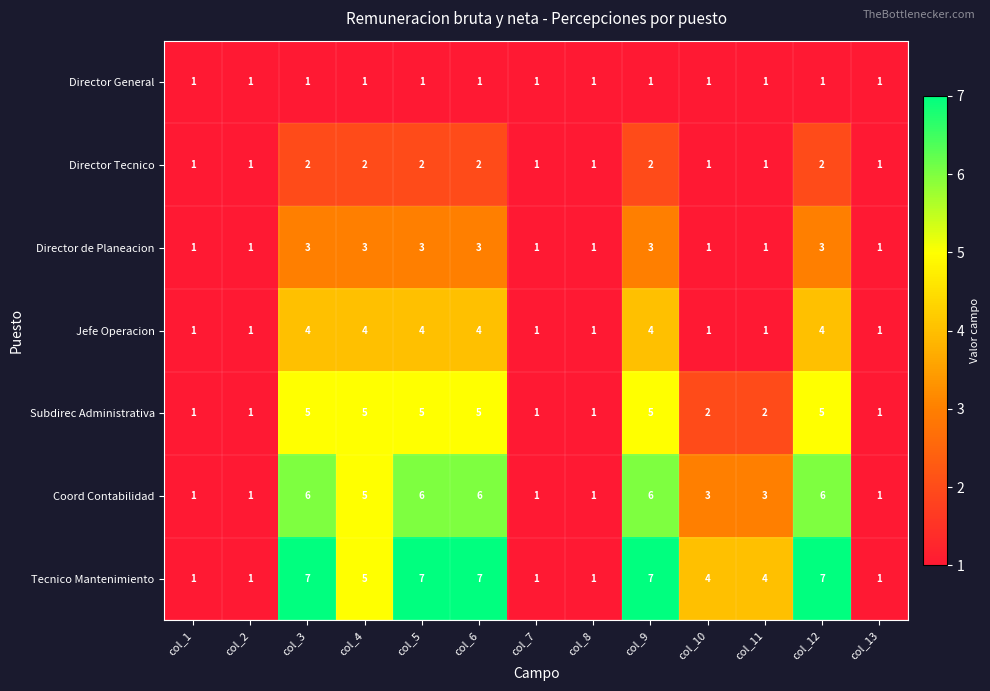

What is the highest value of the Tecnico Mantenimiento series?

7